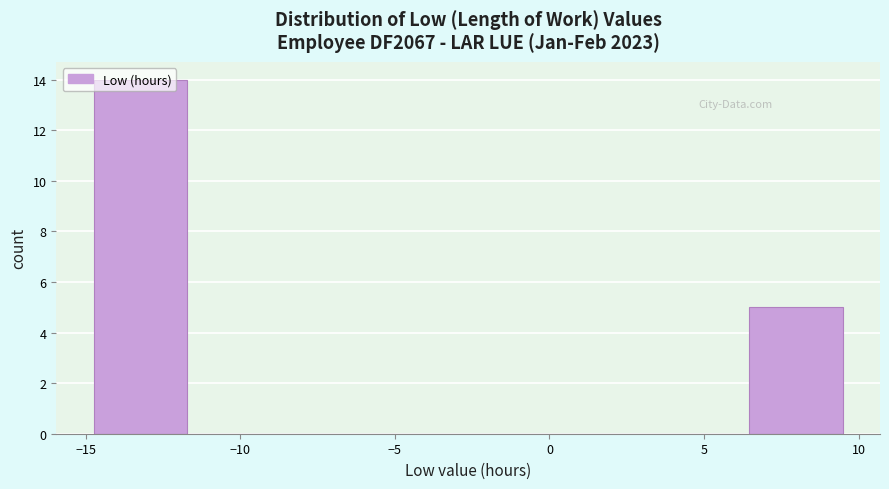

Reading left to right, transcribe this chart: for each bar, give the range it covers on the x-axis and its height. Neither the bar edges nor the heights are printed on the chart, so give them approximately, as read against the axes.

-14.5 to -11.5: 14
-11.5 to -8.5: 0
-8.5 to -5.5: 0
-5.5 to -2.5: 0
-2.5 to 0.5: 0
0.5 to 3.5: 0
3.5 to 6.5: 0
6.5 to 9.5: 5